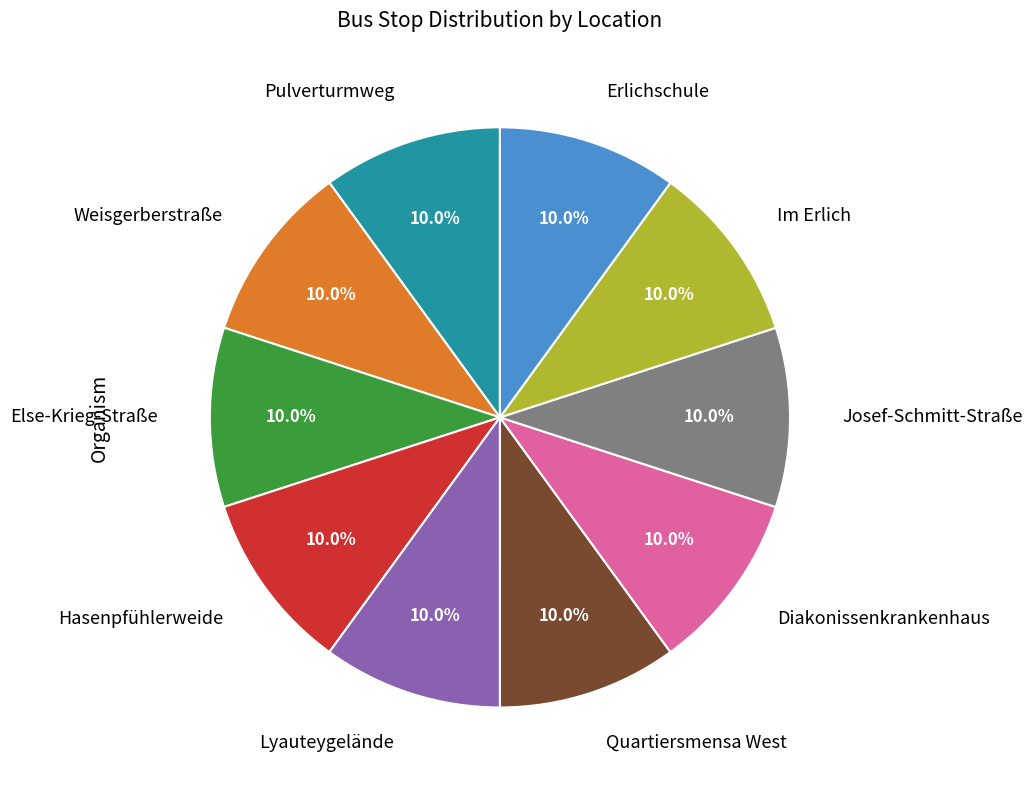

What percentage is NOT represented by Pulverturmweg?

90.0%